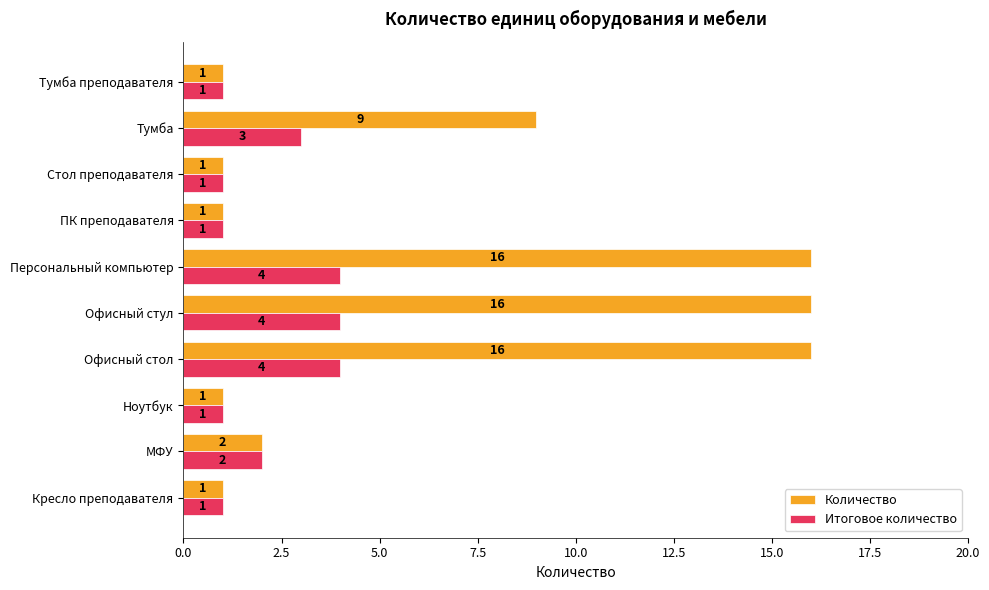

What are all the series names shown in the legend?

Количество, Итоговое количество